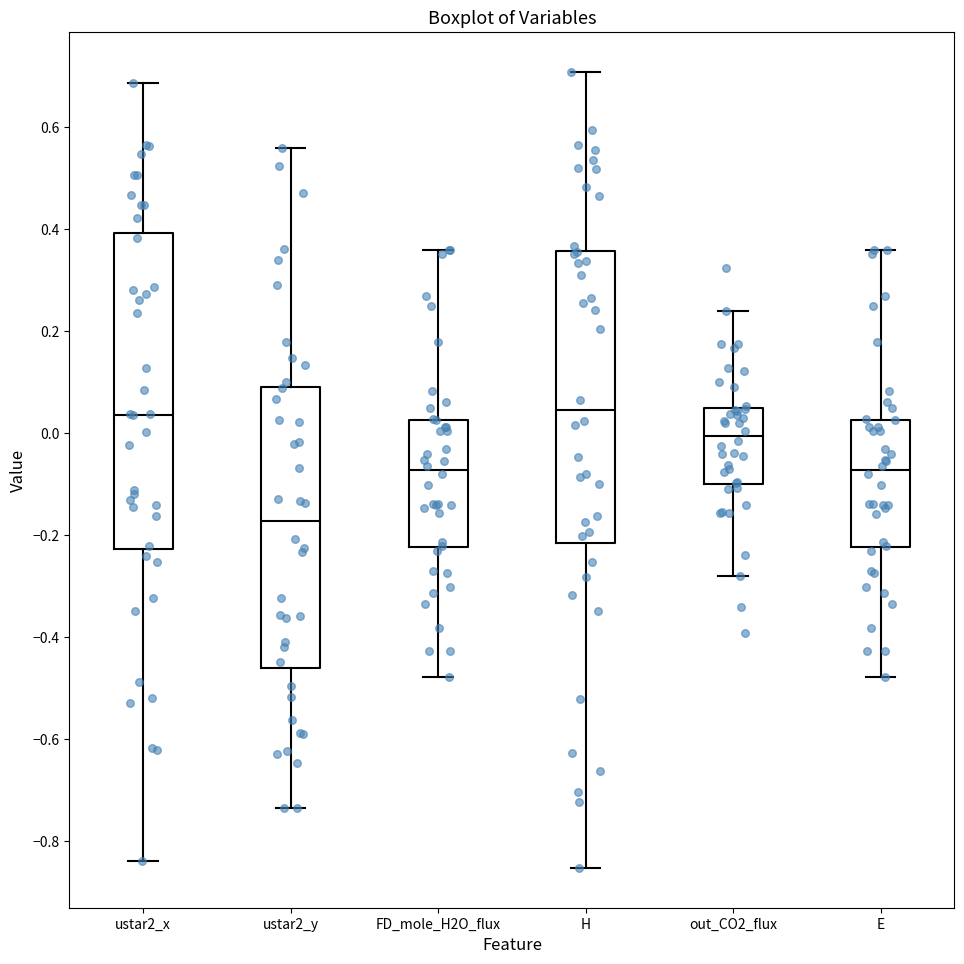

Reading left to right, read every box against the y-axis: the position of its median line, the range the box covers, and the ends of its whiskers. The values are not printed on the chart, so give them approximately, as read against the axis.

ustar2_x: median 0.04, box -0.22 to 0.40, whiskers -0.84 to 0.68
ustar2_y: median -0.18, box -0.46 to 0.10, whiskers -0.74 to 0.56
FD_mole_H2O_flux: median -0.08, box -0.22 to 0.02, whiskers -0.48 to 0.36
H: median 0.04, box -0.22 to 0.36, whiskers -0.86 to 0.70
out_CO2_flux: median 0.00, box -0.10 to 0.04, whiskers -0.28 to 0.24
E: median -0.08, box -0.22 to 0.02, whiskers -0.48 to 0.36